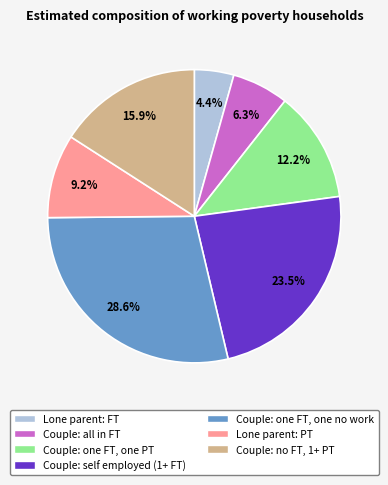

To the nearest percent, what percentage of the pie is Lone parent: FT?

4%